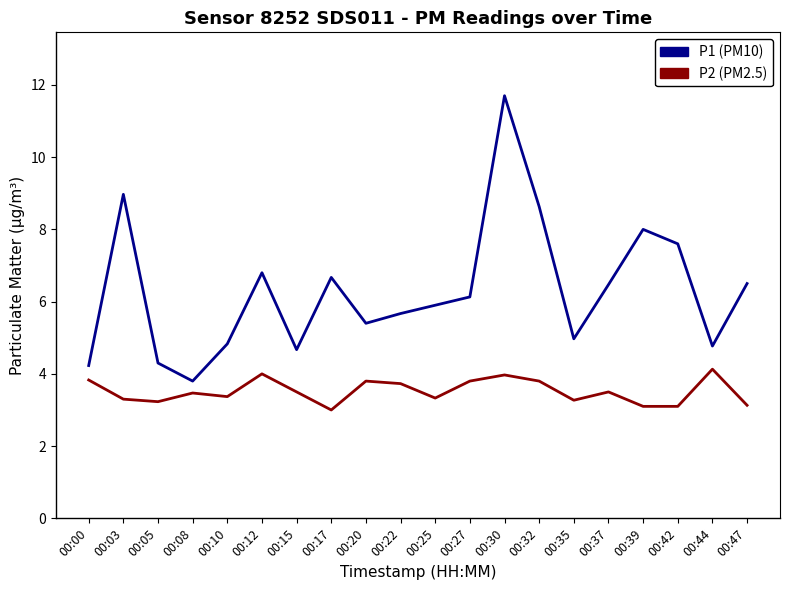

What is the sum of the P1 (PM10) values at 00:03 and 00:20?

14.4